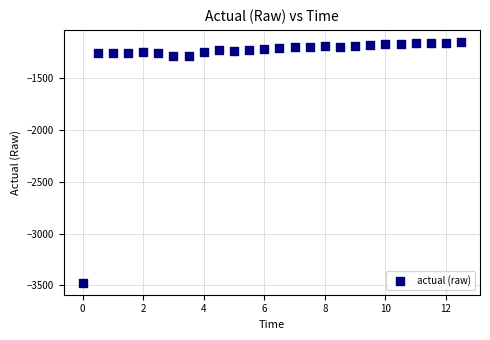

What is the range of X values (max minus min)?

12.5